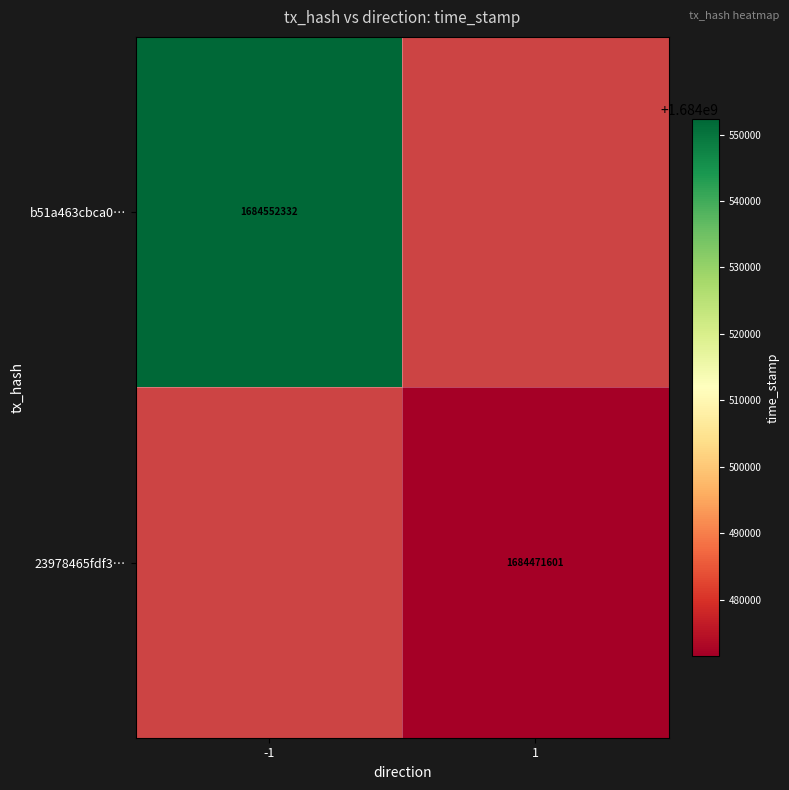

Which label corresponds to the smallest value in the chart?

1